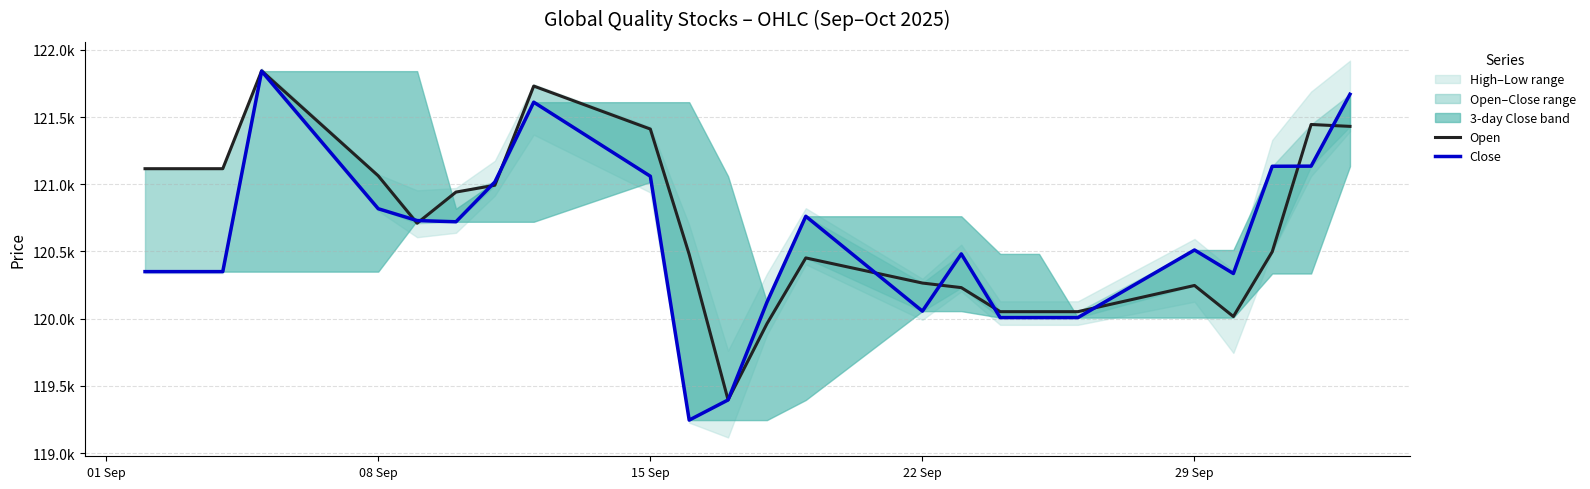

What is the spread (max minus min) of values at 22 Sep?

209